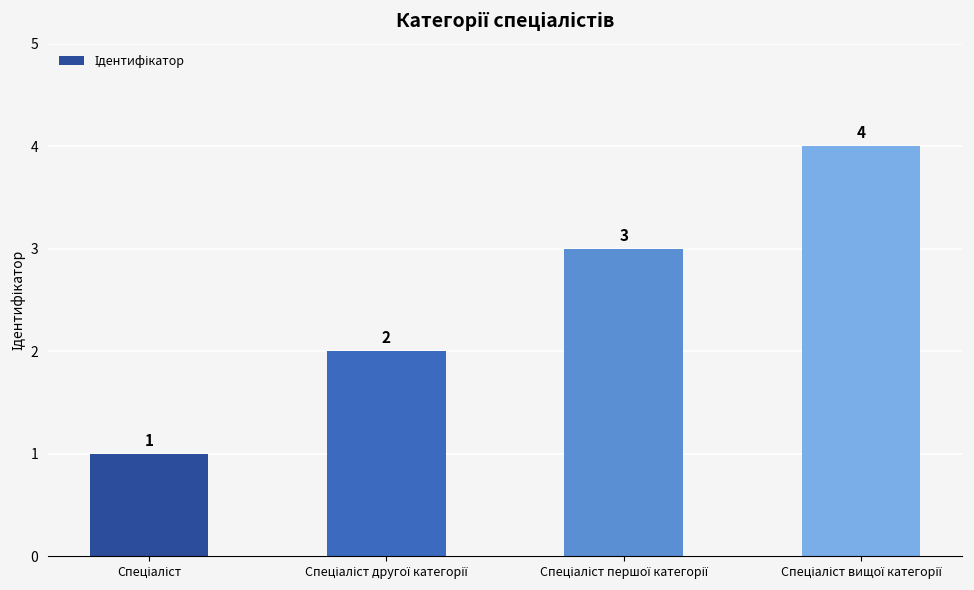

How many data points does each series have?

4